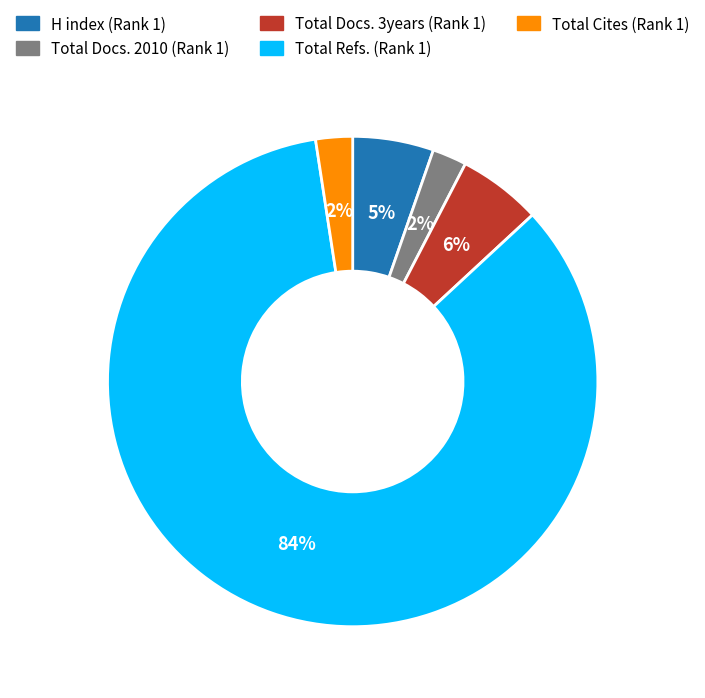

To the nearest percent, what portion does Total Cites (Rank 1) represent?

2%